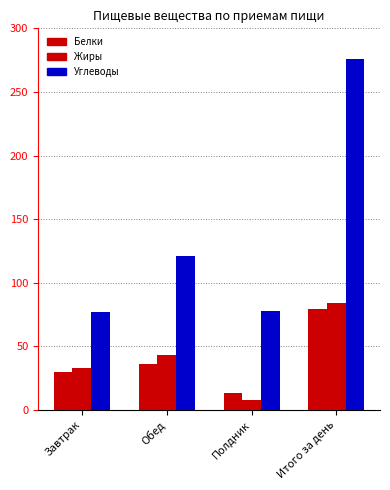

At Итого за день, list the series in order from smallest to largest.

Белки, Жиры, Углеводы